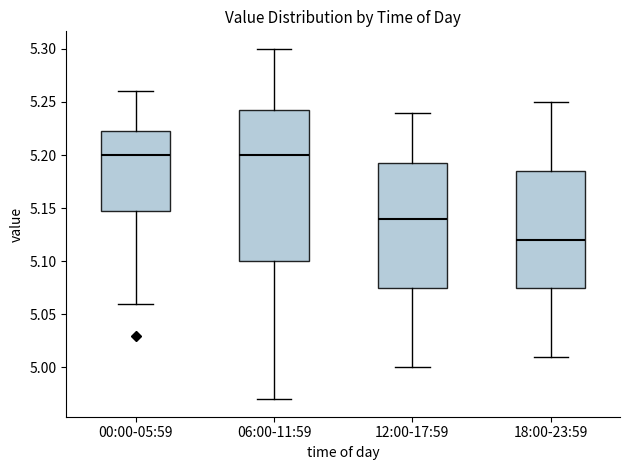

Where is the lower edge of the box for 06:00-11:59 on the y-axis? The values are not printed on the chart, so give them approximately, as read against the axis.

5.100